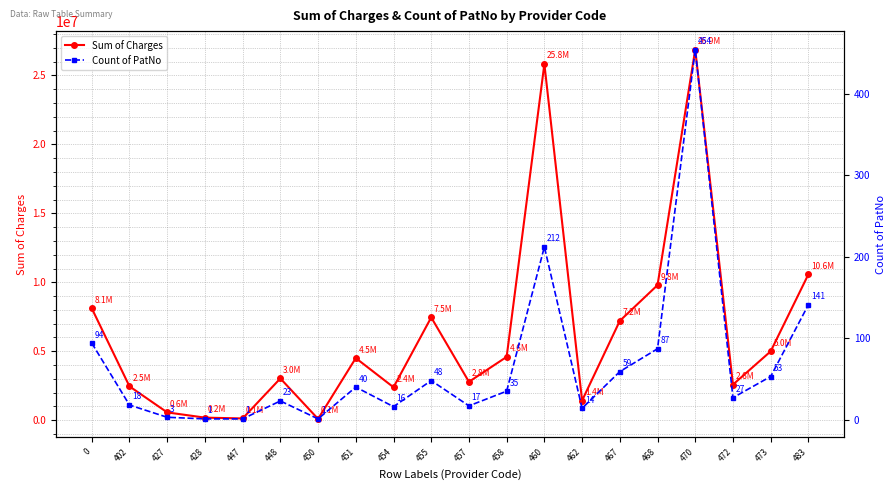

Reading left to right, what are all the values shown in this chart?

Sum of Charges: 8112263.7	2454460.2	566703.6	187069.7	128633.9	3029479.8	95575.8	4504507.8	2390105.6	7455982.0	2784246.3	4593082.0	25827742.5	1423127.6	7204222.5	9794815.3	26874920.6	2583190.0	4995491.5	10575697.5
Count of PatNo: 94.0	18.0	3.0	1.0	1.0	23.0	1.0	40.0	16.0	48.0	17.0	35.0	212.0	14.0	59.0	87.0	454.0	27.0	53.0	141.0